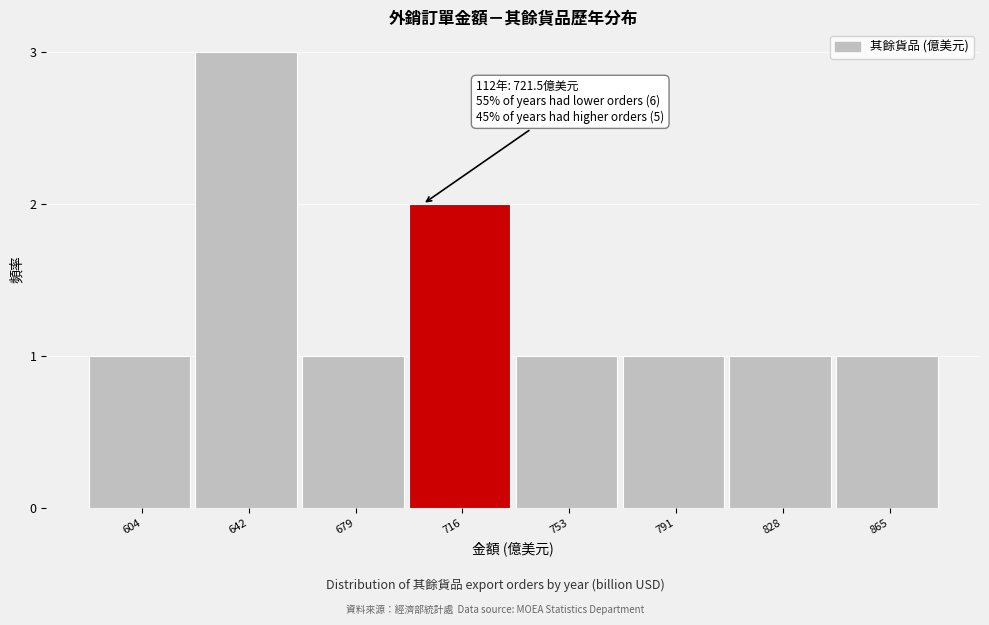

Reading left to right, list all the values displayed in this chart.

604=1	642=3	679=1	716=2	753=1	791=1	828=1	865=1